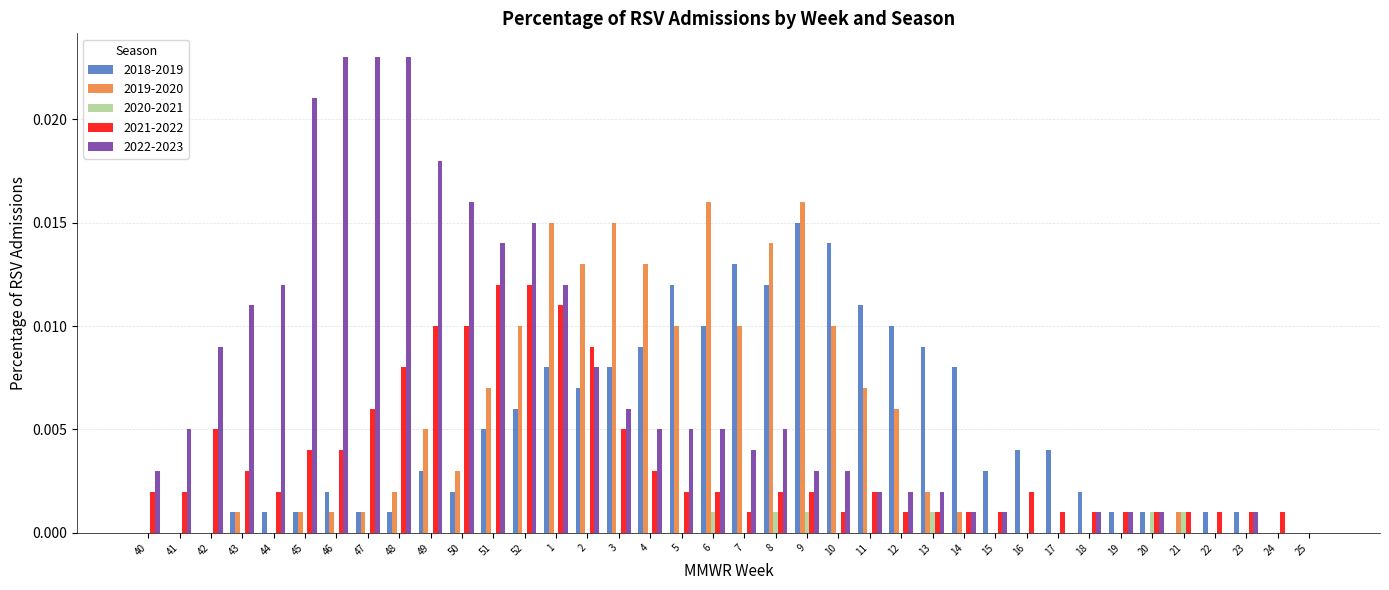

Which series has the largest total across all categories?

2022-2023